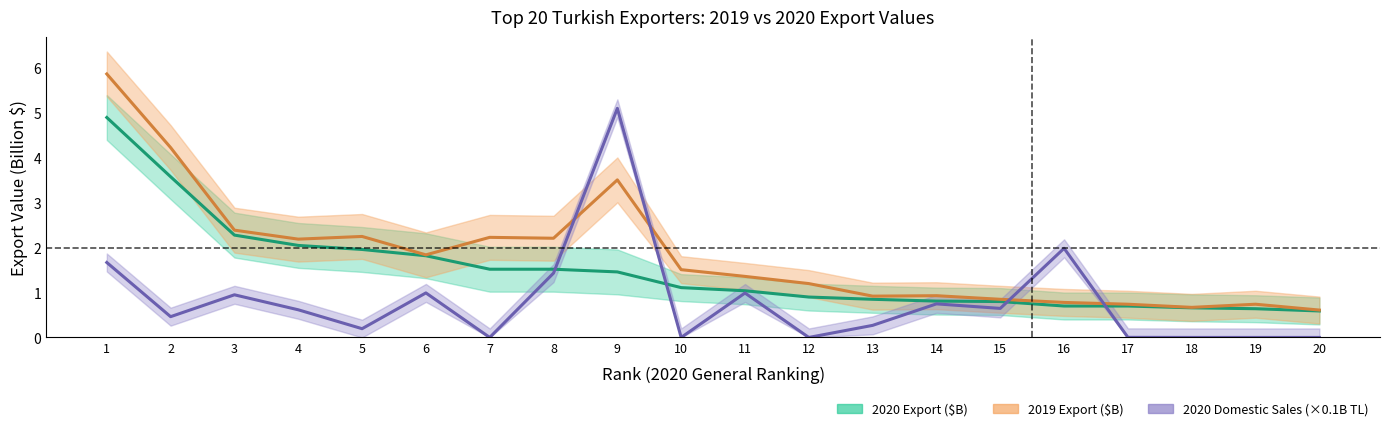

Count the number of data series in this chart.

3